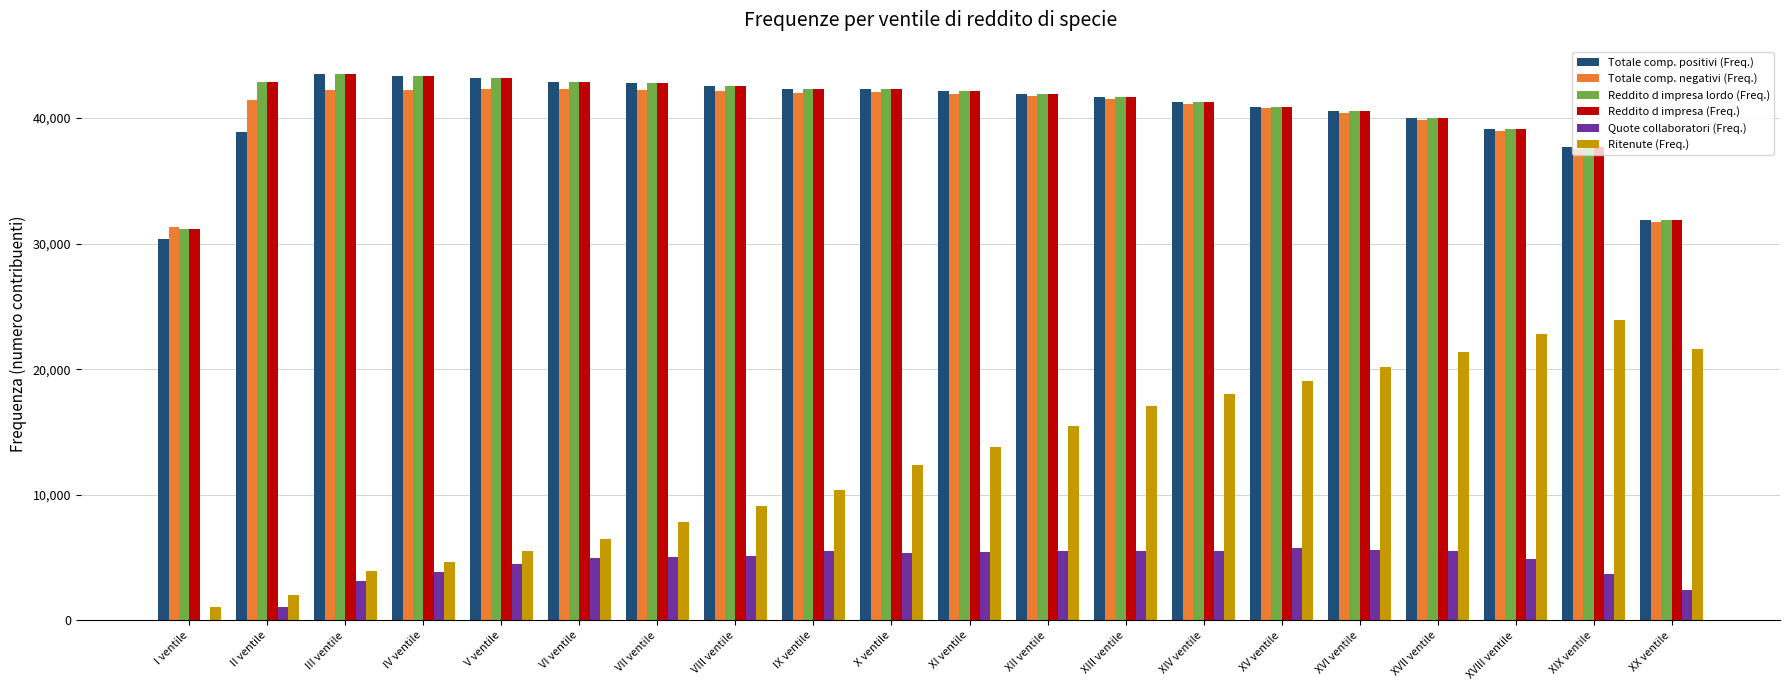

Is the value of Ritenute (Freq.) at IX ventile greater than the value of Totale comp. negativi (Freq.) at XVII ventile?

No